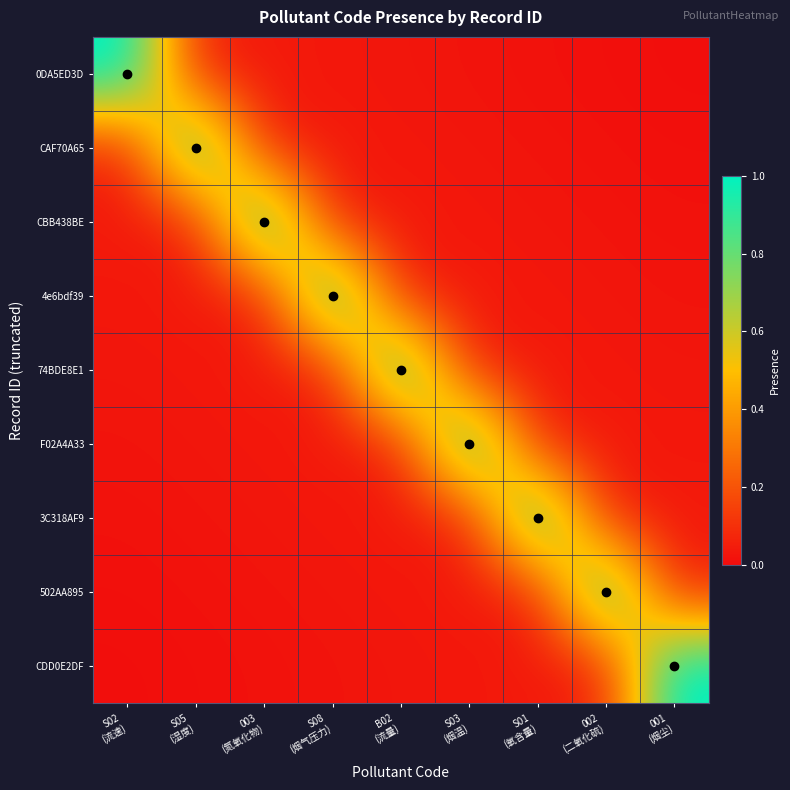

Reading left to right, list all the values displayed in this chart.

0DA5ED3D: S02
(流速)=1.1	S05
(湿度)=0.0	003
(氮氧化物)=0.0	S08
(烟气压力)=0.0	B02
(流量)=0.0	S03
(烟温)=0.0	S01
(氧含量)=0.0	002
(二氧化硫)=0.0	001
(烟尘)=0.0
CAF70A65: S02
(流速)=0.0	S05
(湿度)=1.1	003
(氮氧化物)=0.0	S08
(烟气压力)=0.0	B02
(流量)=0.0	S03
(烟温)=0.0	S01
(氧含量)=0.0	002
(二氧化硫)=0.0	001
(烟尘)=0.0
CBB438BE: S02
(流速)=0.0	S05
(湿度)=0.0	003
(氮氧化物)=1.1	S08
(烟气压力)=0.0	B02
(流量)=0.0	S03
(烟温)=0.0	S01
(氧含量)=0.0	002
(二氧化硫)=0.0	001
(烟尘)=0.0
4e6bdf39: S02
(流速)=0.0	S05
(湿度)=0.0	003
(氮氧化物)=0.0	S08
(烟气压力)=1.1	B02
(流量)=0.0	S03
(烟温)=0.0	S01
(氧含量)=0.0	002
(二氧化硫)=0.0	001
(烟尘)=0.0
74BDE8E1: S02
(流速)=0.0	S05
(湿度)=0.0	003
(氮氧化物)=0.0	S08
(烟气压力)=0.0	B02
(流量)=1.1	S03
(烟温)=0.0	S01
(氧含量)=0.0	002
(二氧化硫)=0.0	001
(烟尘)=0.0
F02A4A33: S02
(流速)=0.0	S05
(湿度)=0.0	003
(氮氧化物)=0.0	S08
(烟气压力)=0.0	B02
(流量)=0.0	S03
(烟温)=1.1	S01
(氧含量)=0.0	002
(二氧化硫)=0.0	001
(烟尘)=0.0
3C318AF9: S02
(流速)=0.0	S05
(湿度)=0.0	003
(氮氧化物)=0.0	S08
(烟气压力)=0.0	B02
(流量)=0.0	S03
(烟温)=0.0	S01
(氧含量)=1.1	002
(二氧化硫)=0.0	001
(烟尘)=0.0
502AA895: S02
(流速)=0.0	S05
(湿度)=0.0	003
(氮氧化物)=0.0	S08
(烟气压力)=0.0	B02
(流量)=0.0	S03
(烟温)=0.0	S01
(氧含量)=0.0	002
(二氧化硫)=1.1	001
(烟尘)=0.0
CDD0E2DF: S02
(流速)=0.0	S05
(湿度)=0.0	003
(氮氧化物)=0.0	S08
(烟气压力)=0.0	B02
(流量)=0.0	S03
(烟温)=0.0	S01
(氧含量)=0.0	002
(二氧化硫)=0.0	001
(烟尘)=1.1